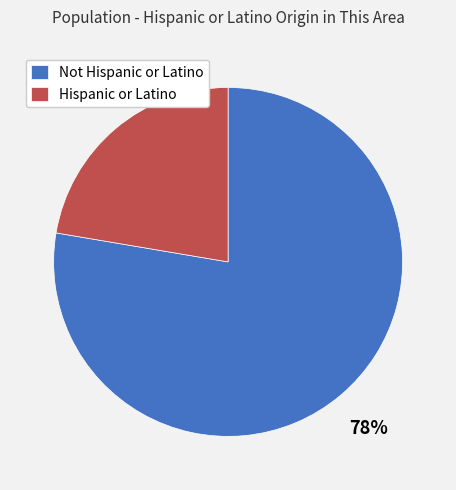

Does any single category account for the majority?

Yes